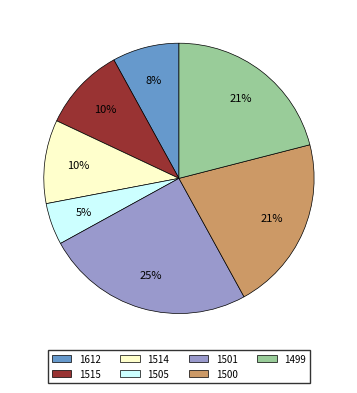

What percentage is the 1505 slice, to the nearest percent?

5%